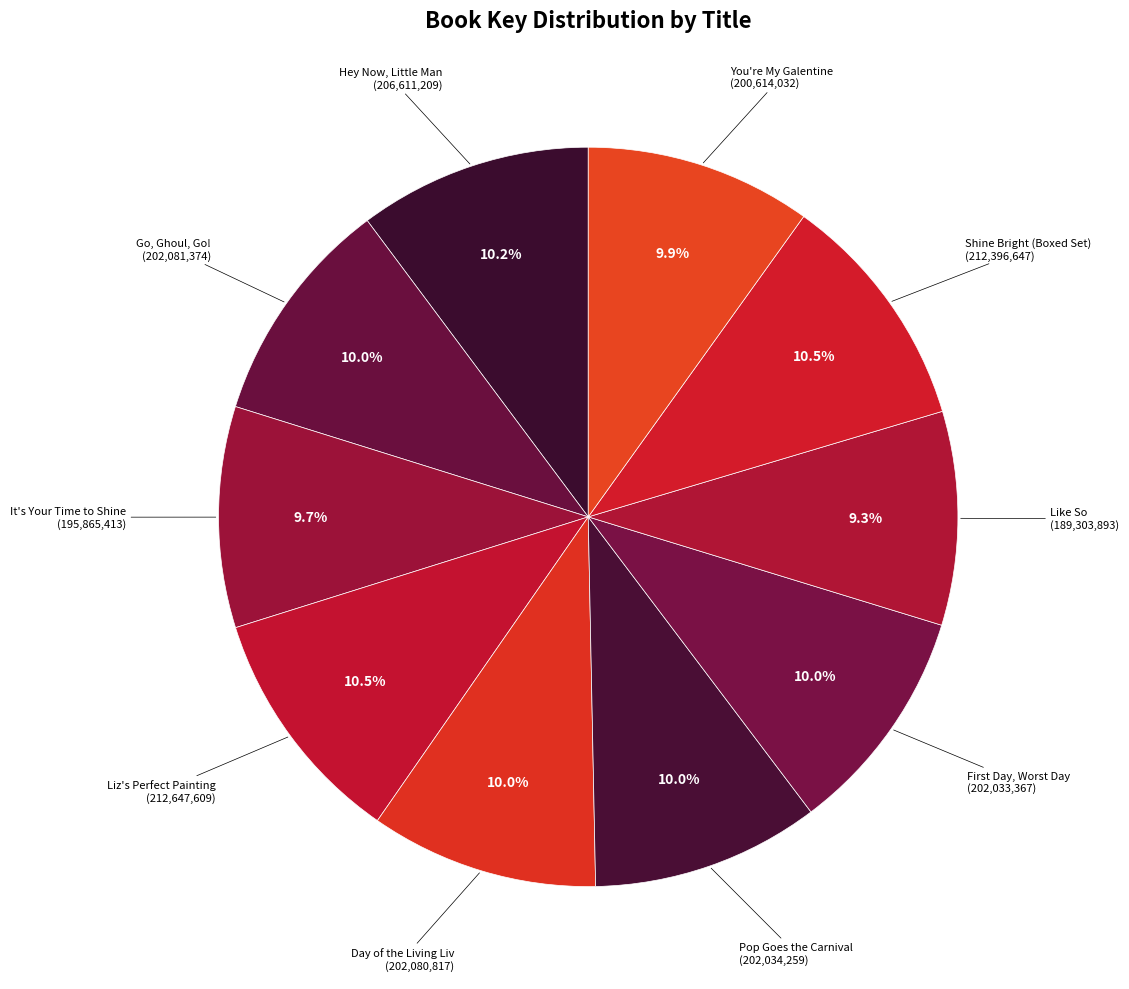

How many segments does this pie chart have?

10